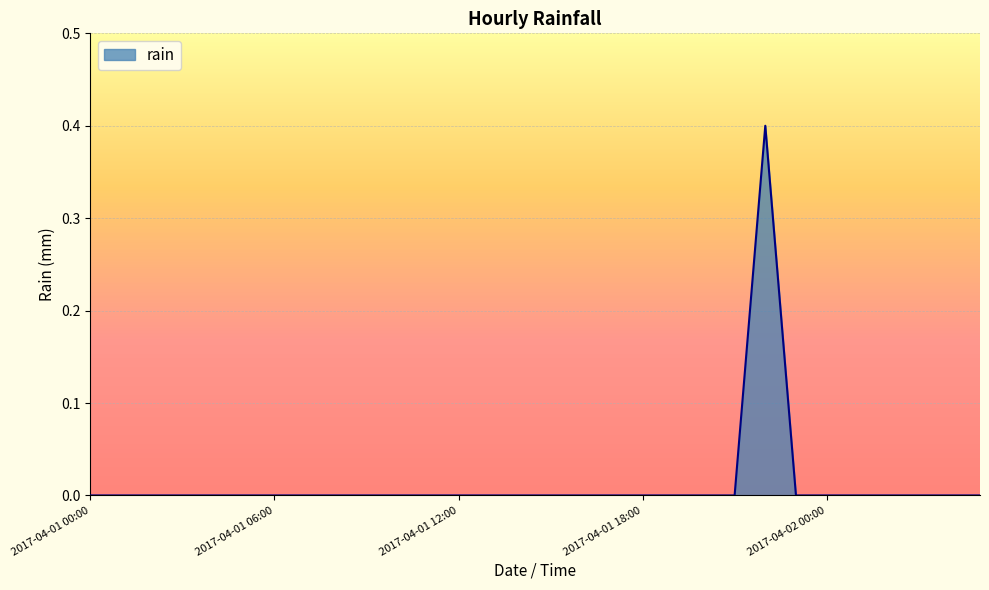

What is the greatest value displayed?

0.4